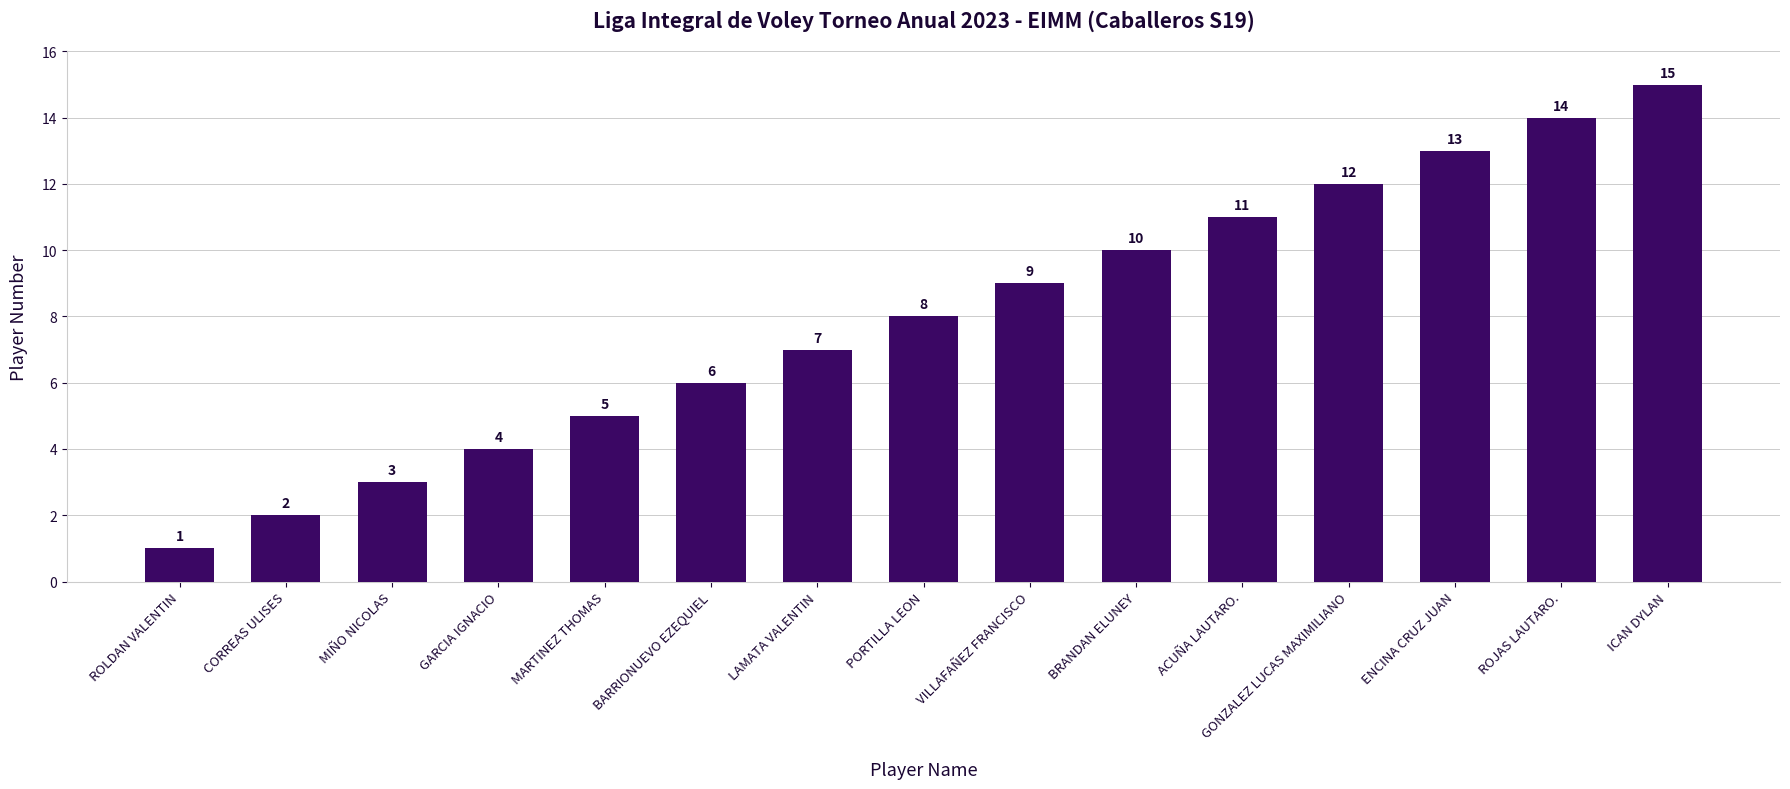

What position from the left is LAMATA VALENTIN?

7